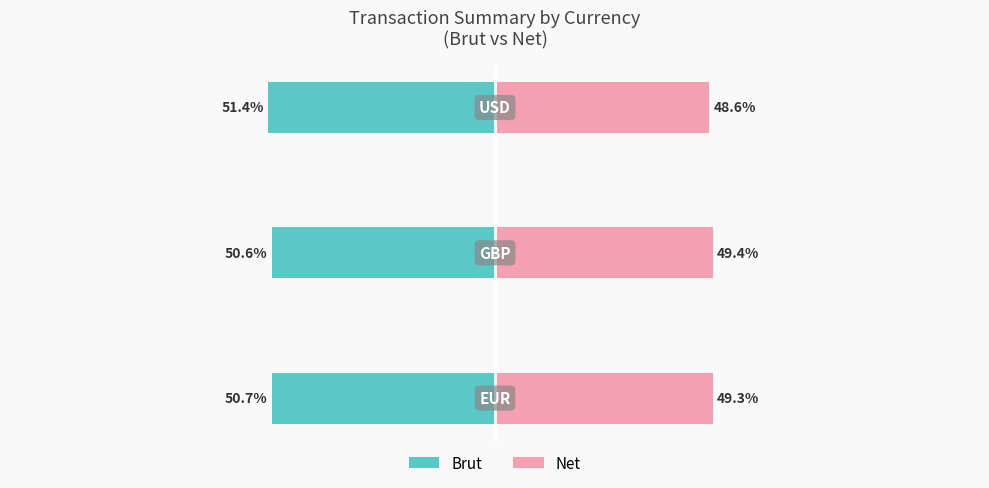

How many groups of bars are there?

3